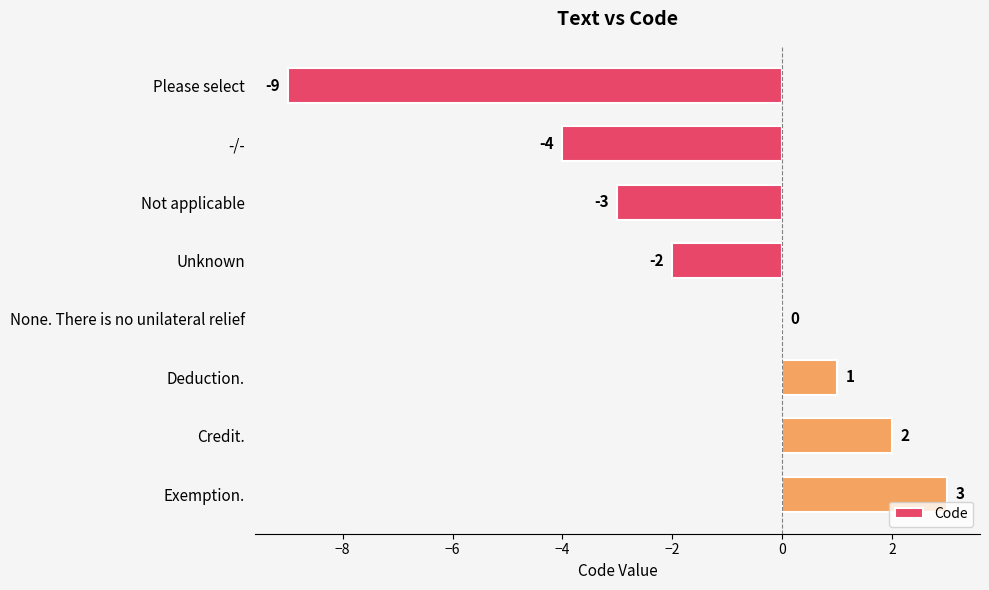

What is the greatest value displayed?

3